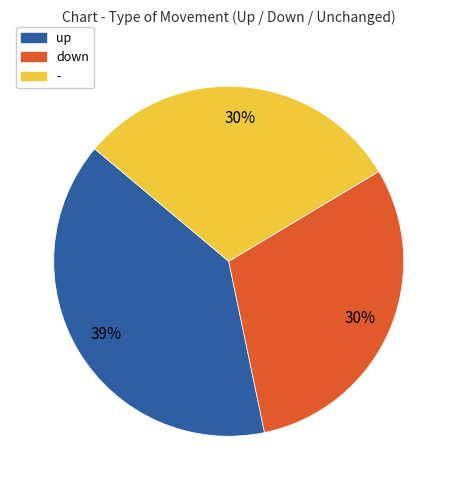

To the nearest percent, what percentage of the pie is up?

39%